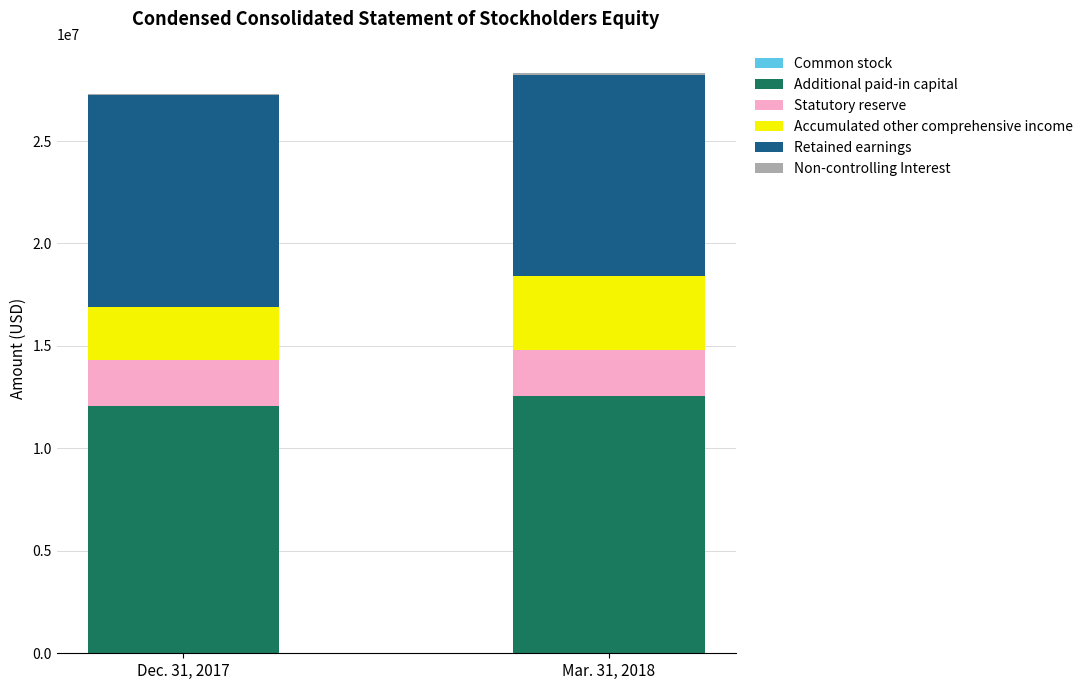

At how many categories does at least one series exceed 7416989?

2